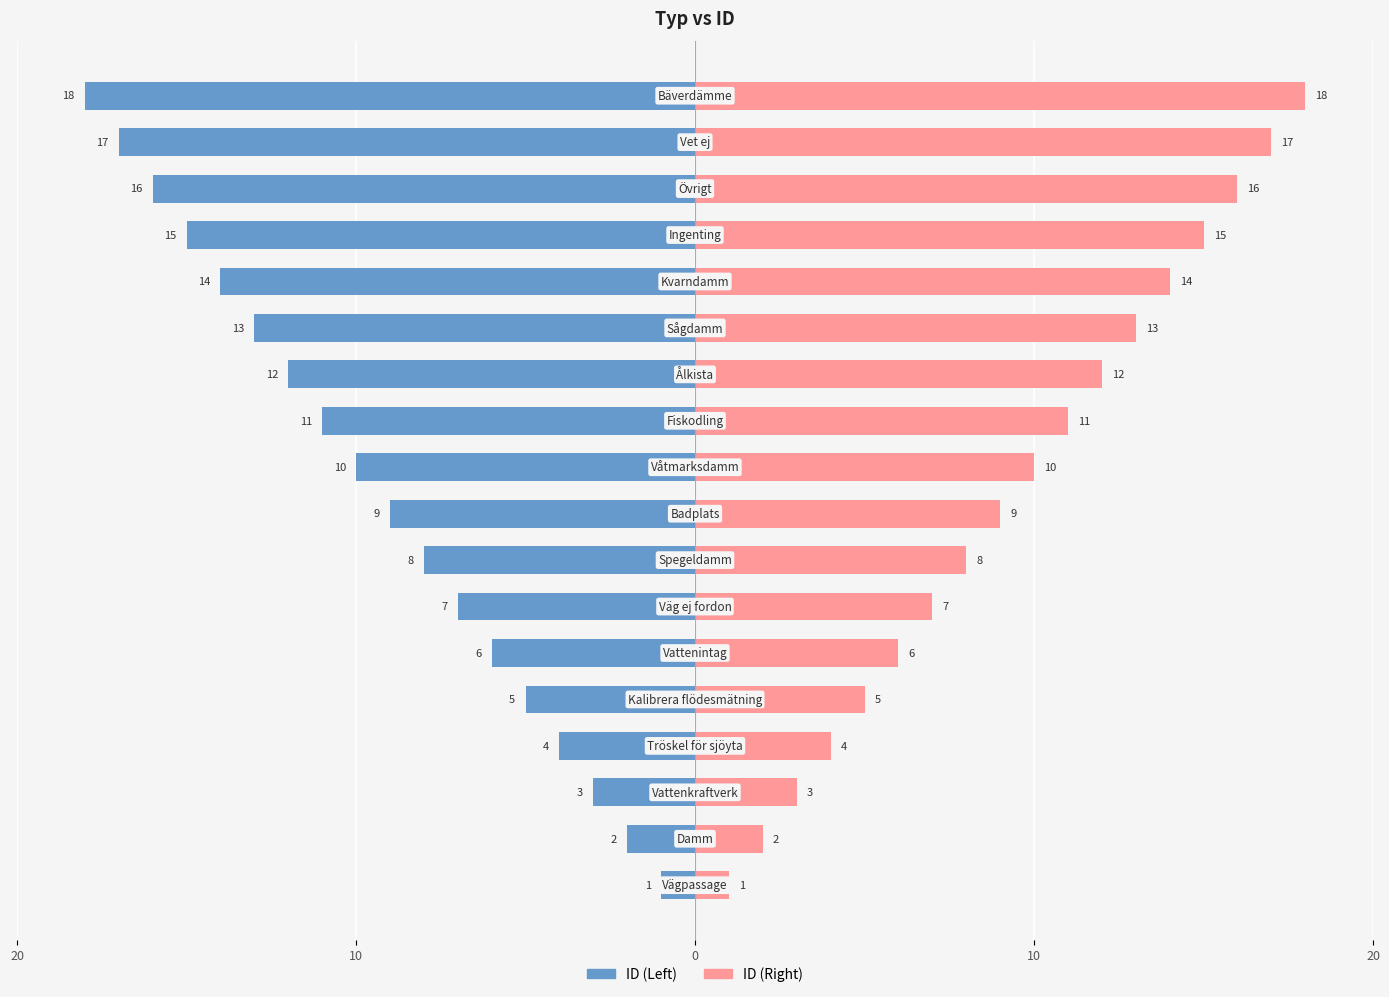

What is the difference between the highest and lowest values at 16?

34